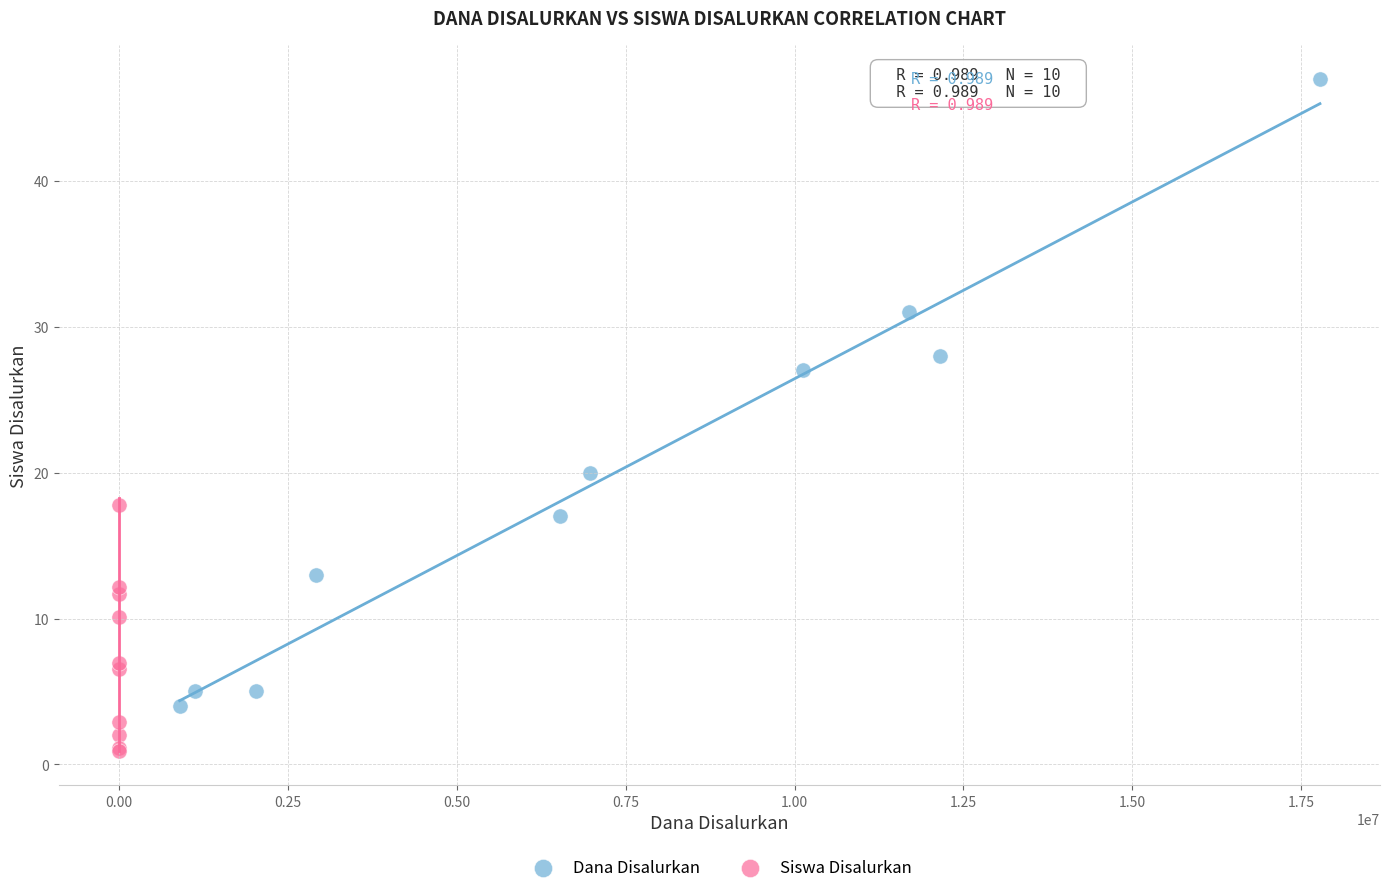

Which series reaches the maximum Y coordinate?

Dana Disalurkan